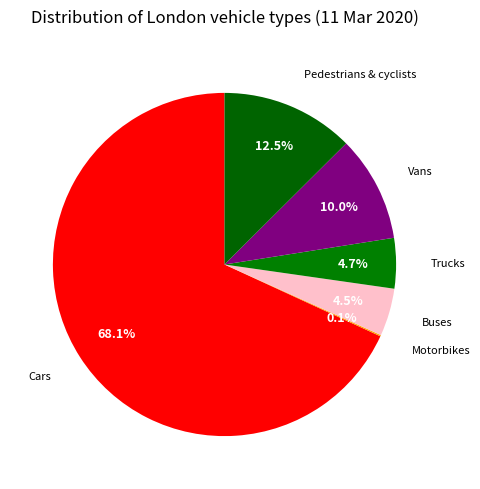

What percentage do Pedestrians & cyclists and Buses together represent?

17.0%